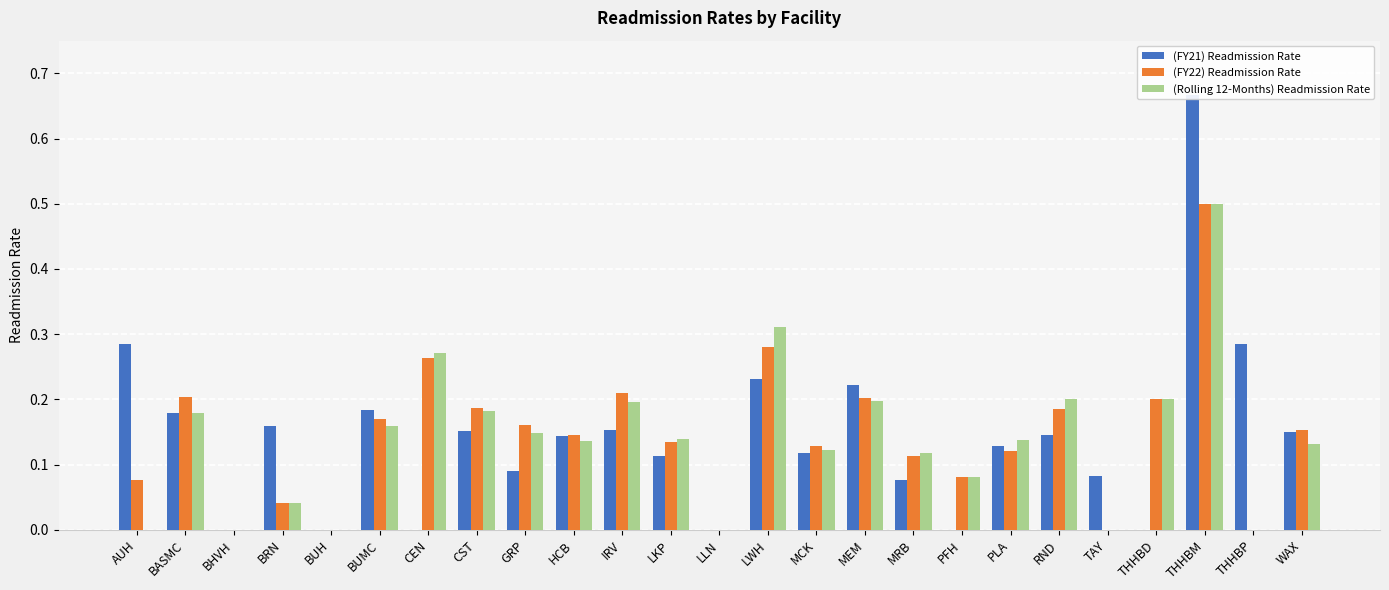

Reading left to right, list all the values displayed in this chart.

(FY21) Readmission Rate: 0.3	0.2	0.0	0.2	0.0	0.2	0.0	0.2	0.1	0.1	0.2	0.1	0.0	0.2	0.1	0.2	0.1	0.0	0.1	0.1	0.1	0.0	0.7	0.3	0.2
(FY22) Readmission Rate: 0.1	0.2	0.0	0.0	0.0	0.2	0.3	0.2	0.2	0.1	0.2	0.1	0.0	0.3	0.1	0.2	0.1	0.1	0.1	0.2	0.0	0.2	0.5	0.0	0.2
(Rolling 12-Months) Readmission Rate: 0.0	0.2	0.0	0.0	0.0	0.2	0.3	0.2	0.1	0.1	0.2	0.1	0.0	0.3	0.1	0.2	0.1	0.1	0.1	0.2	0.0	0.2	0.5	0.0	0.1